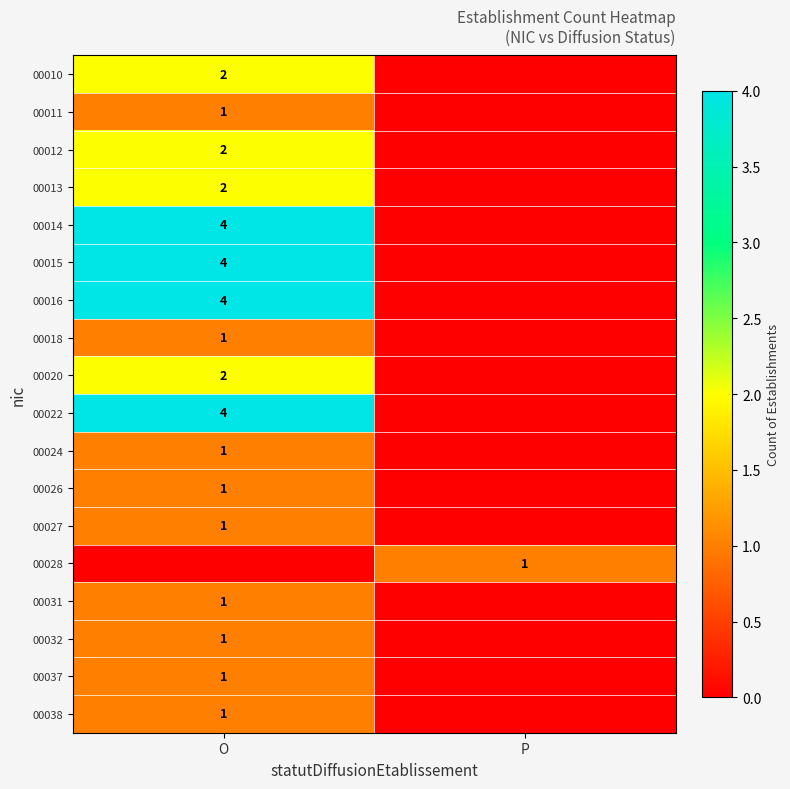

True or false: 00012 has a value of 1 at O.

False